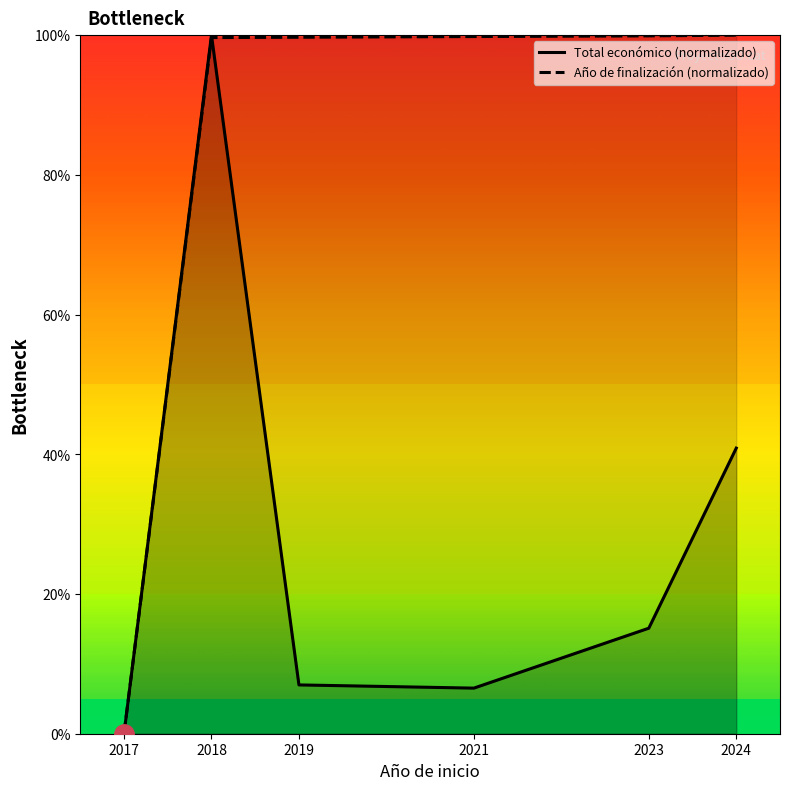

True or false: Año de finalización (normalizado) has more than 1 interior local peaks.

False